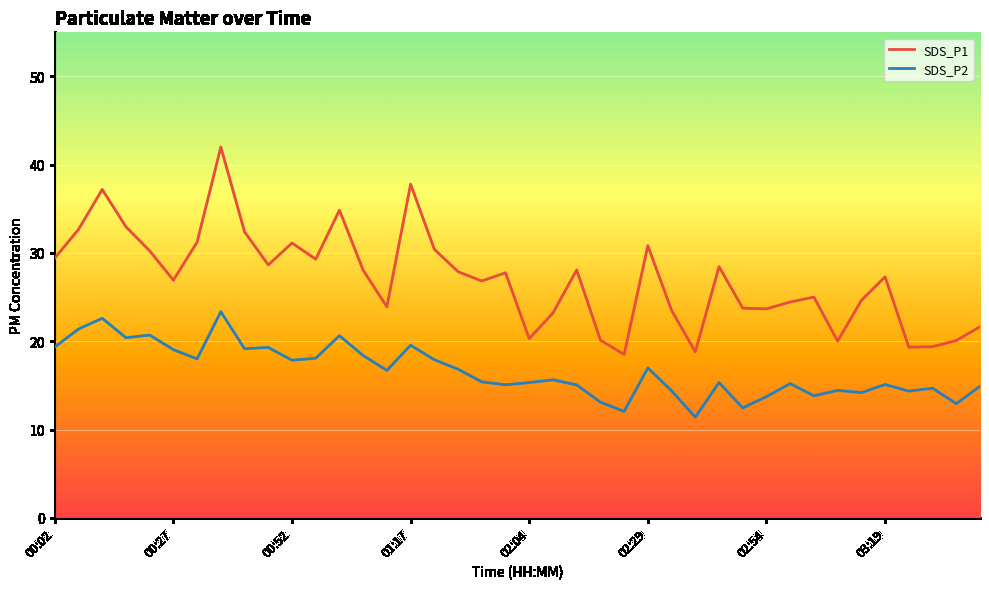

True or false: SDS_P1 and SDS_P2 cross at least once.

False